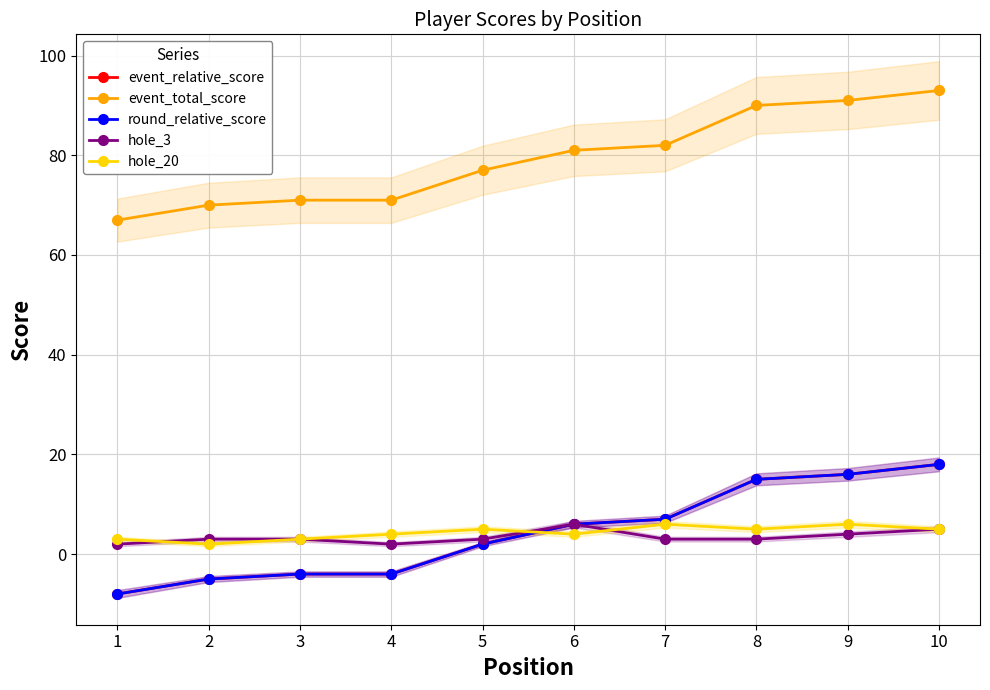

What is the sum of all round_relative_score values?

43